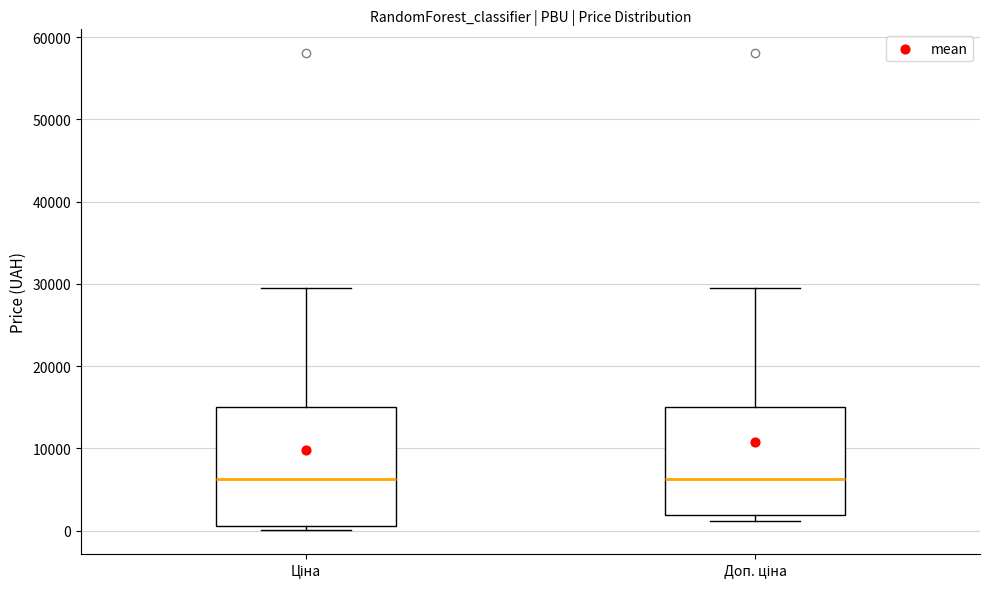

Reading left to right, transcribe this box plot: for each box, give where its median line is, the range the box spans, and where its two whiskers end, as read against the y-axis. The values are not printed on the chart, so give them approximately, as read against the axis.

Ціна: median 6000, box 1000 to 15000, whiskers 0 to 30000
Доп. ціна: median 6000, box 2000 to 15000, whiskers 1000 to 30000